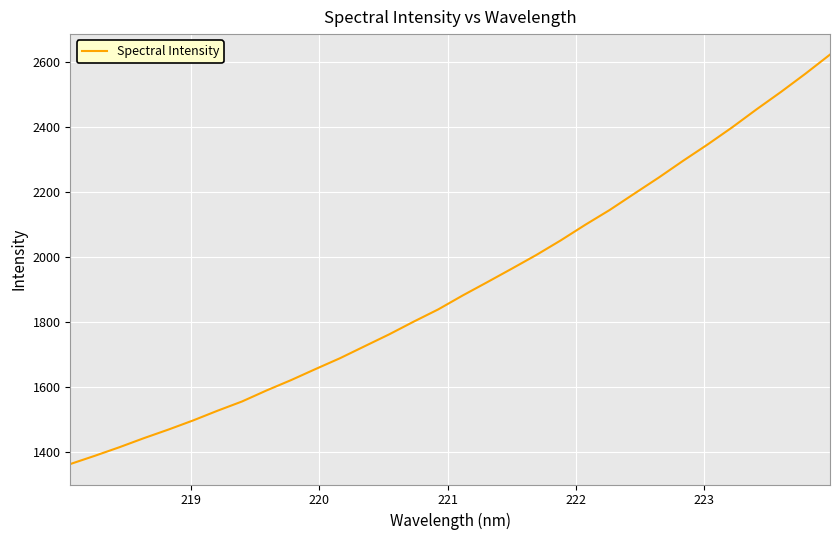

What is the difference between the maximum and minimum values?

1262.1